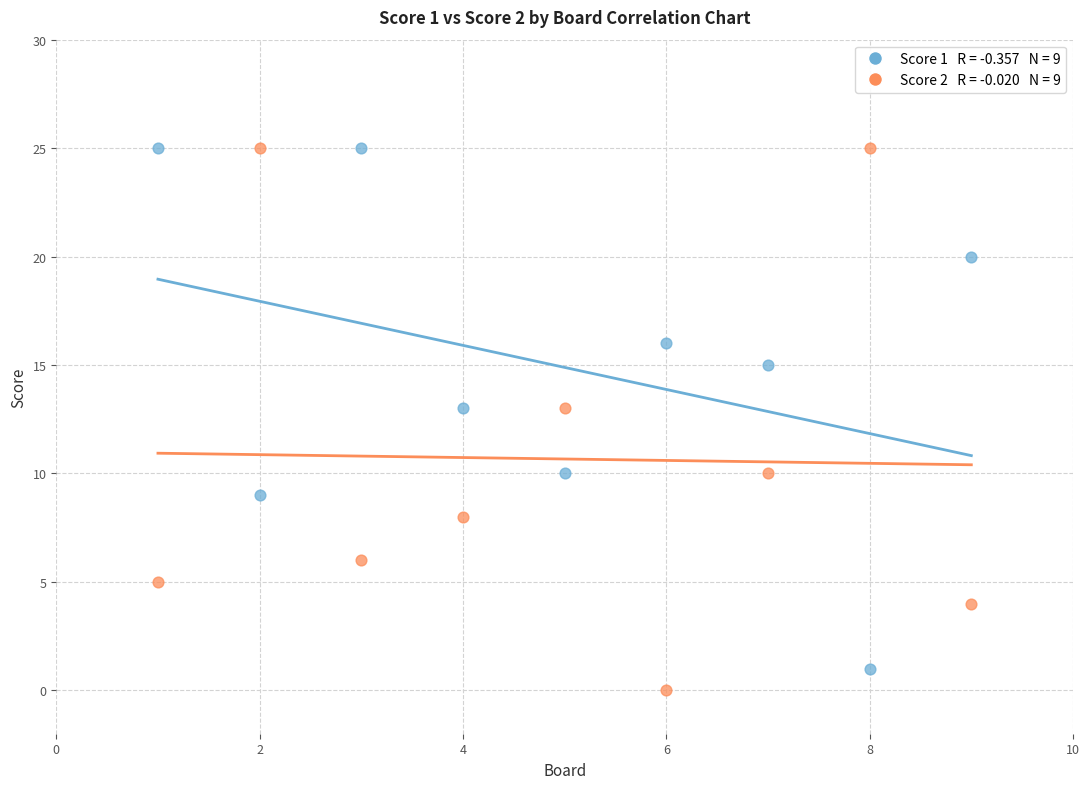

Across all data points, what is the range of Y values (max minus min)?

25